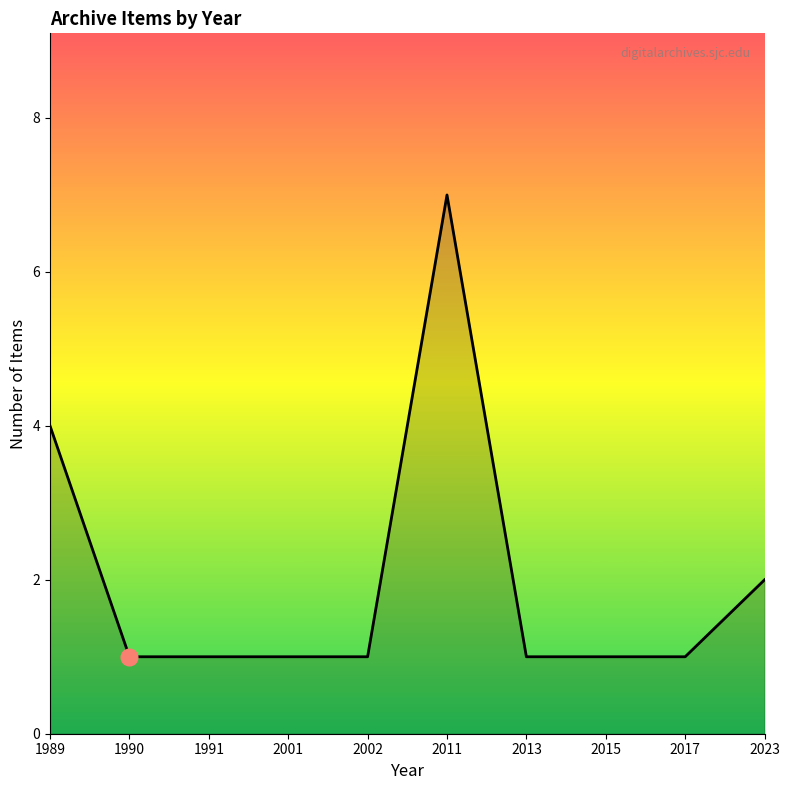

What is the ratio of the value at 1991 to the value at 2015?

1.0